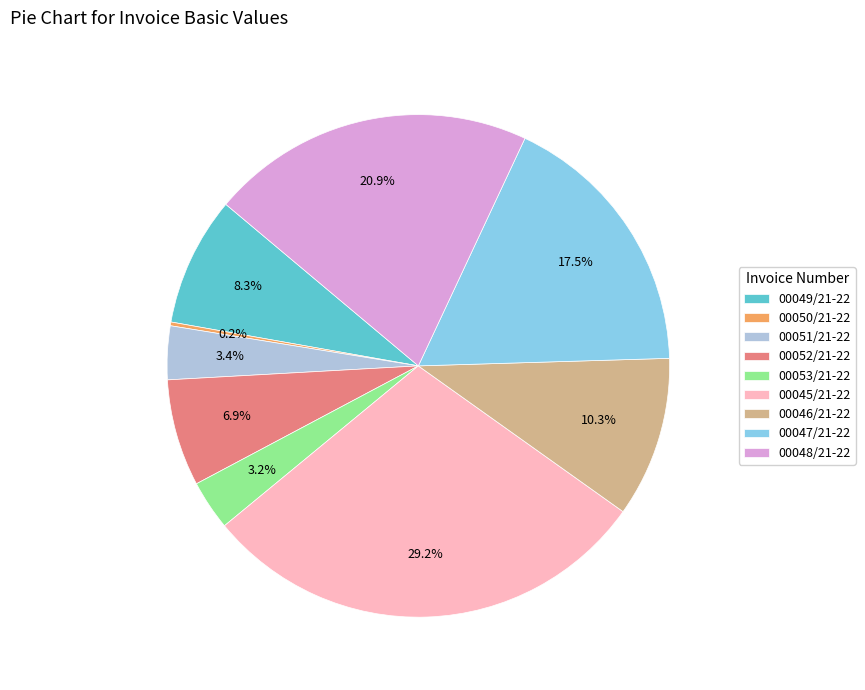

Which has a higher value, 00052/21-22 or 00048/21-22?

00048/21-22